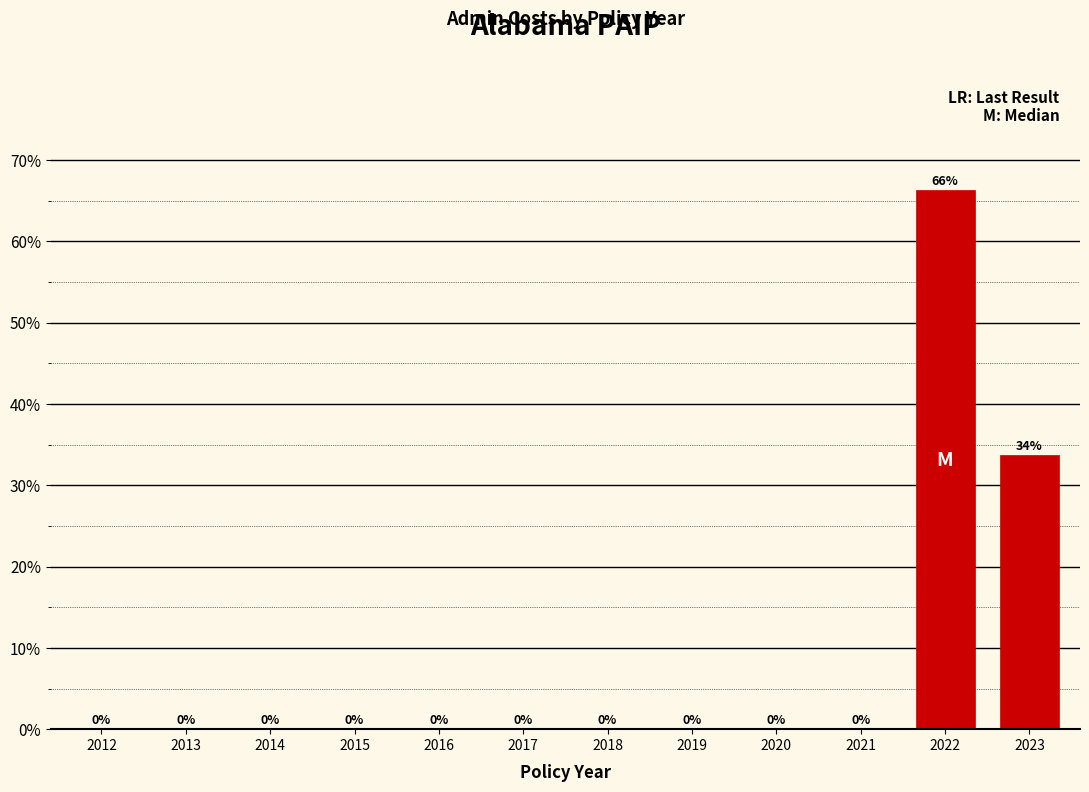

Which category has the highest value across all series?

2022